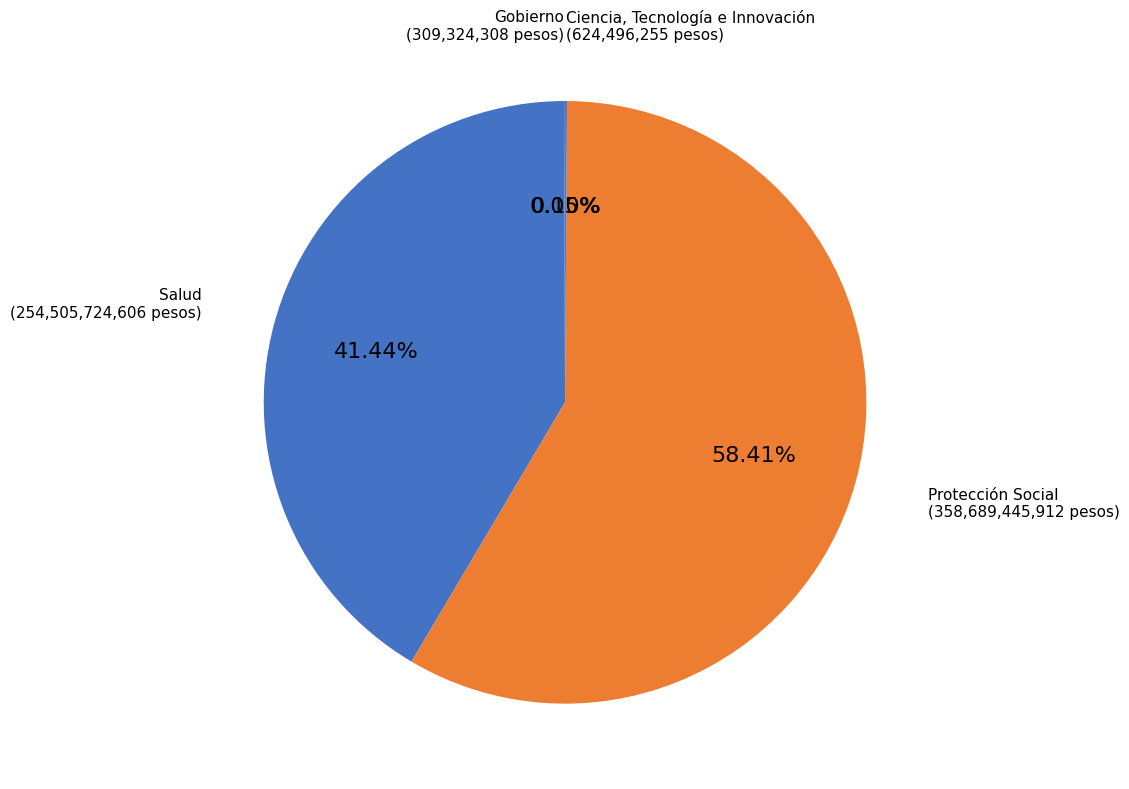

To the nearest percent, what is the difference between the largest and smallest slice percentages?

58%